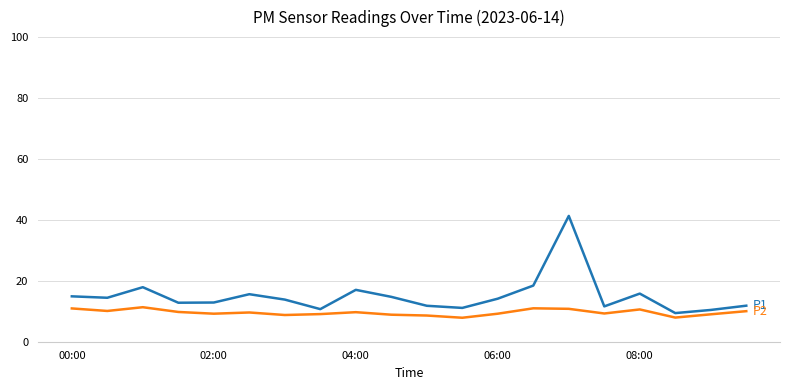

What is the maximum value shown in the chart?

41.3